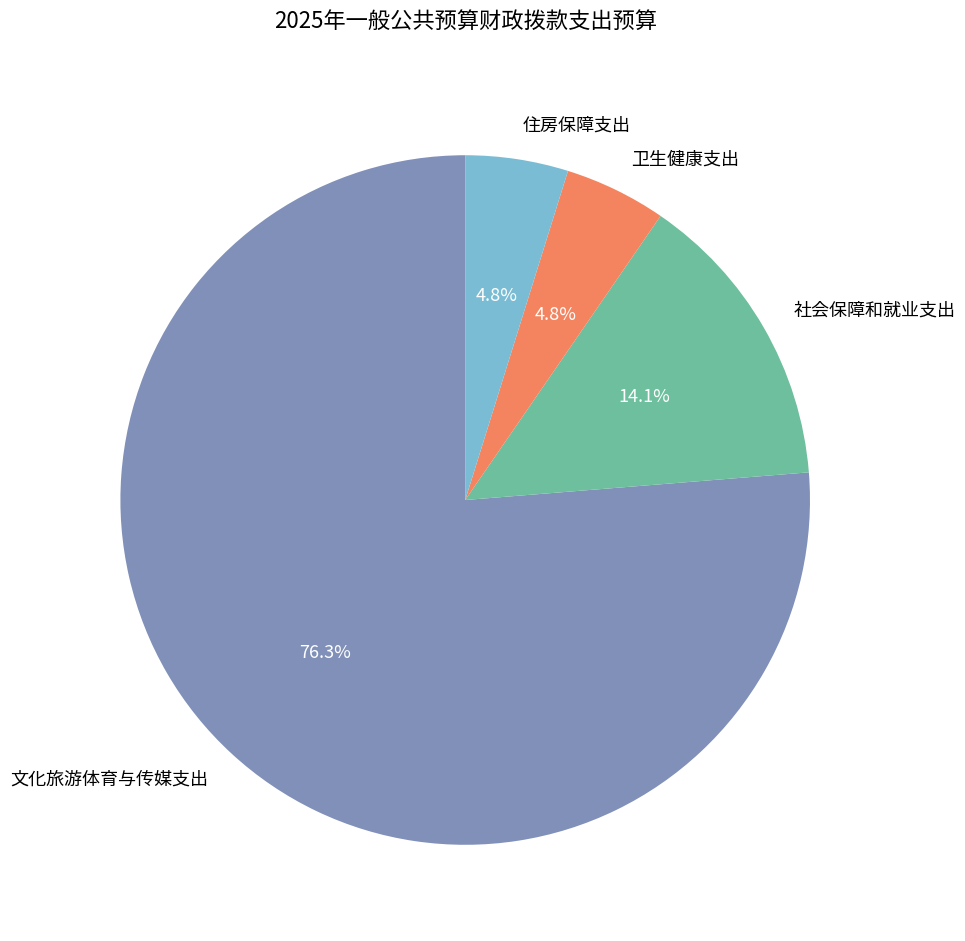

To the nearest percent, what is the combined percentage of 文化旅游体育与传媒支出 and 住房保障支出?

81%